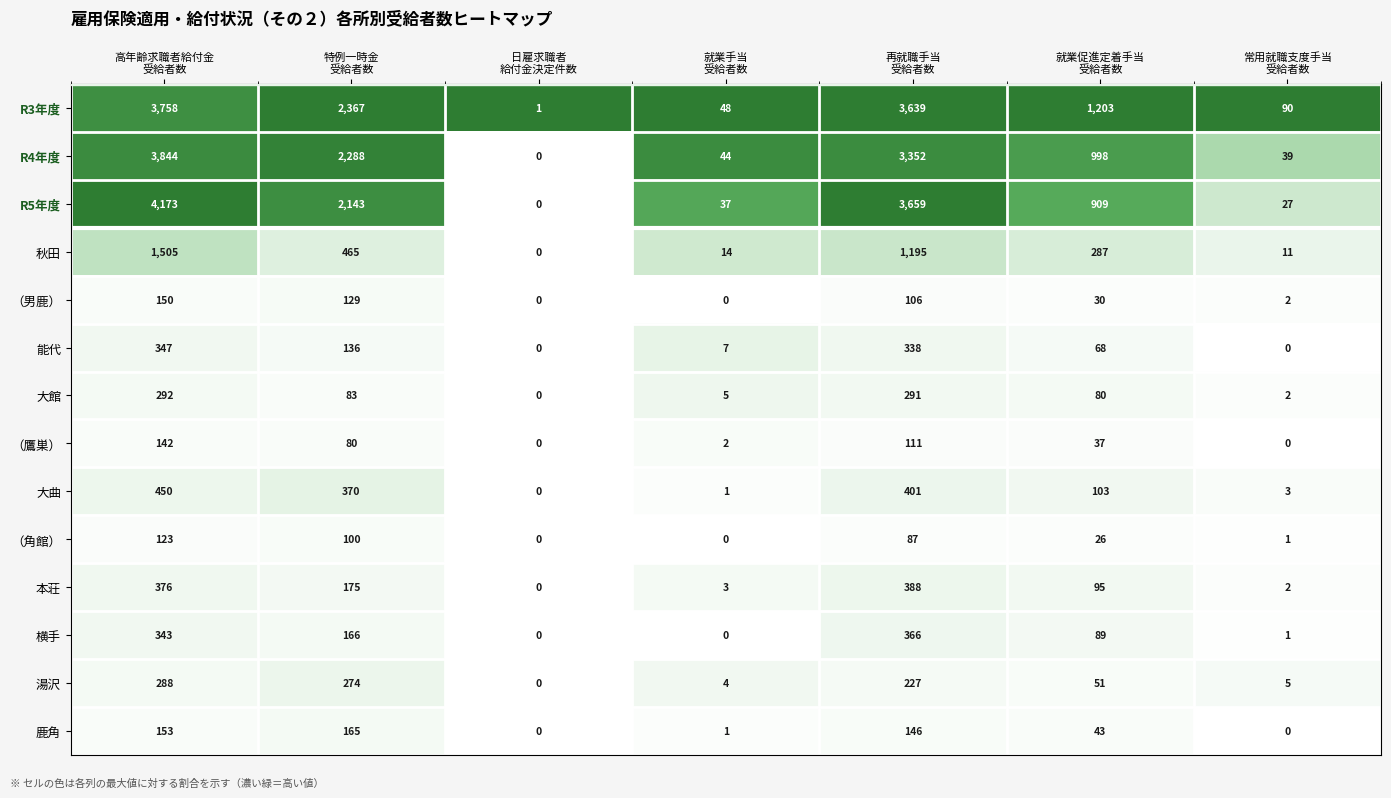

At how many categories does at least one series exceed 848?

4